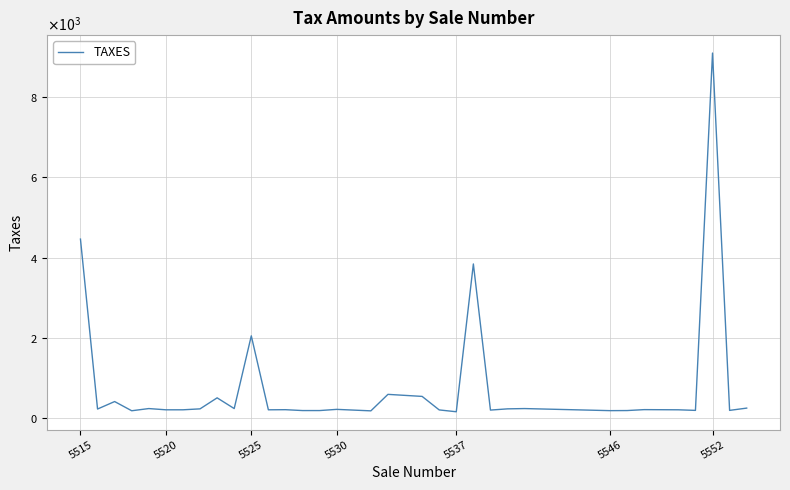

What is the smallest value displayed?

148.0